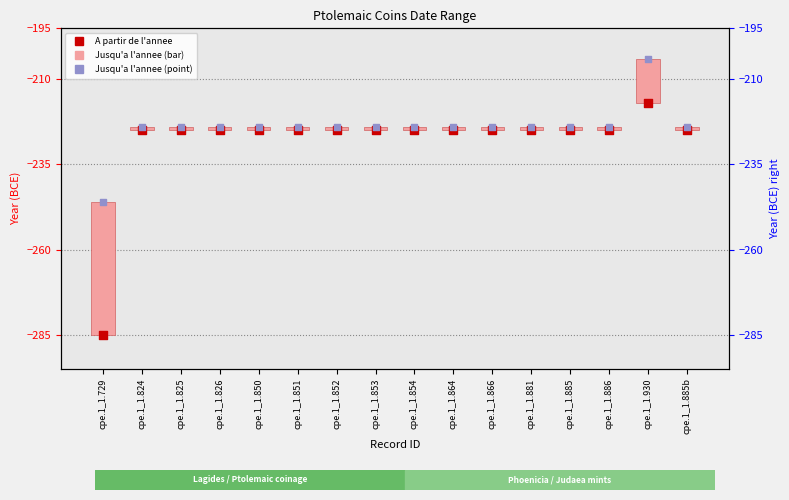

Which series reaches the maximum Y coordinate?

Jusqu'a l'annee